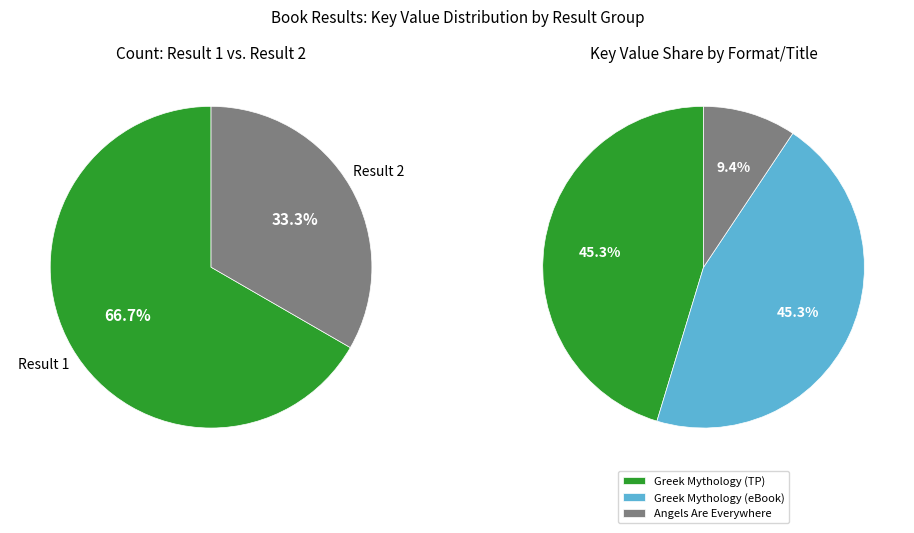

To the nearest percent, what percentage of the pie is Result 1 (Greek Mythology - Trade Paperback)?

45%